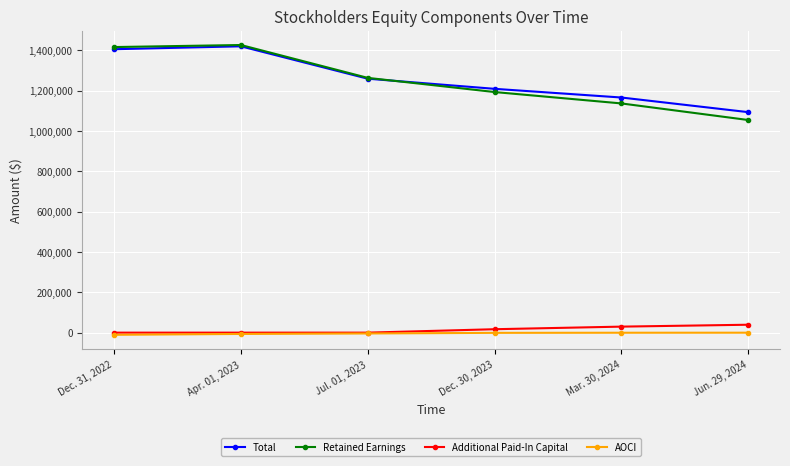

What is the difference between the Retained Earnings values at Jul. 01, 2023 and Mar. 30, 2024?

126779